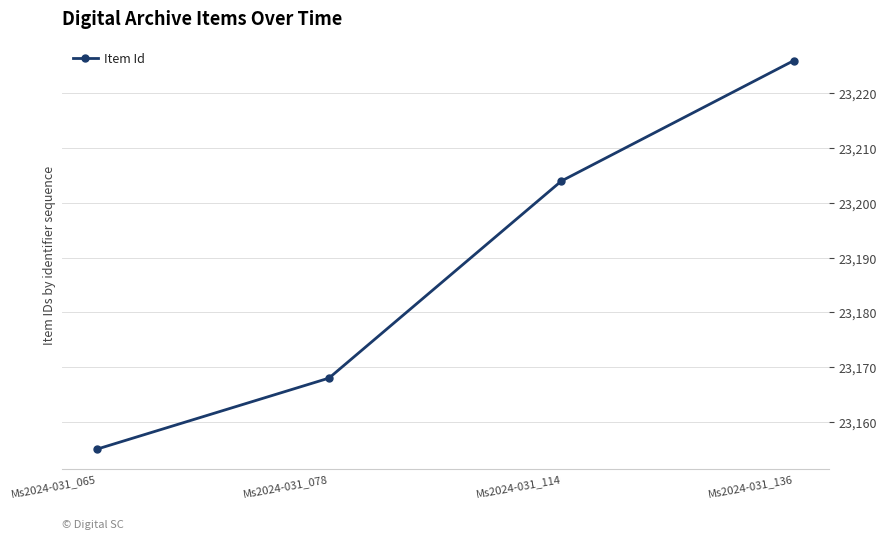

What is the change in value from Ms2024-031_065 to Ms2024-031_078?

+13